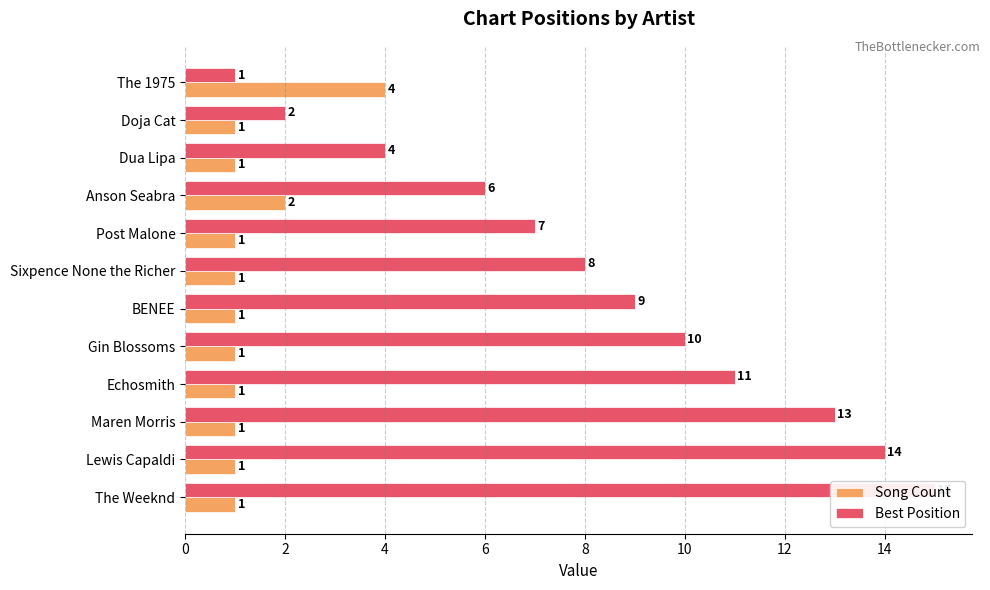

At how many categories does at least one series exceed 10?

4